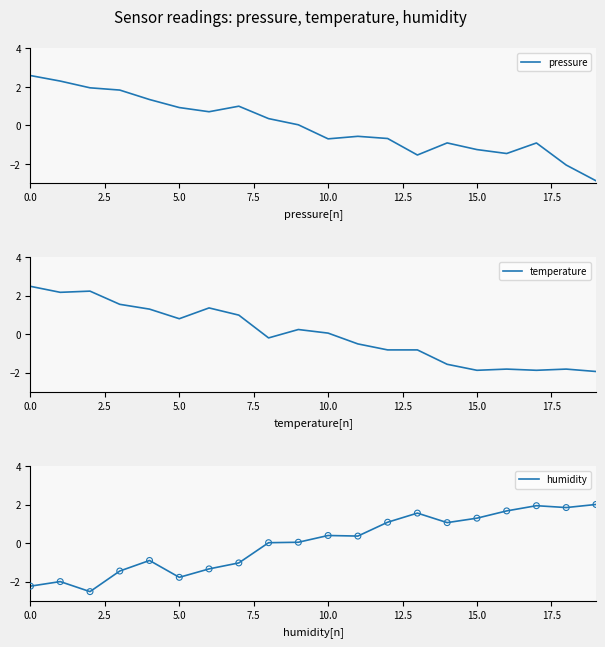

What is the total value across all series at 18?

-2.0